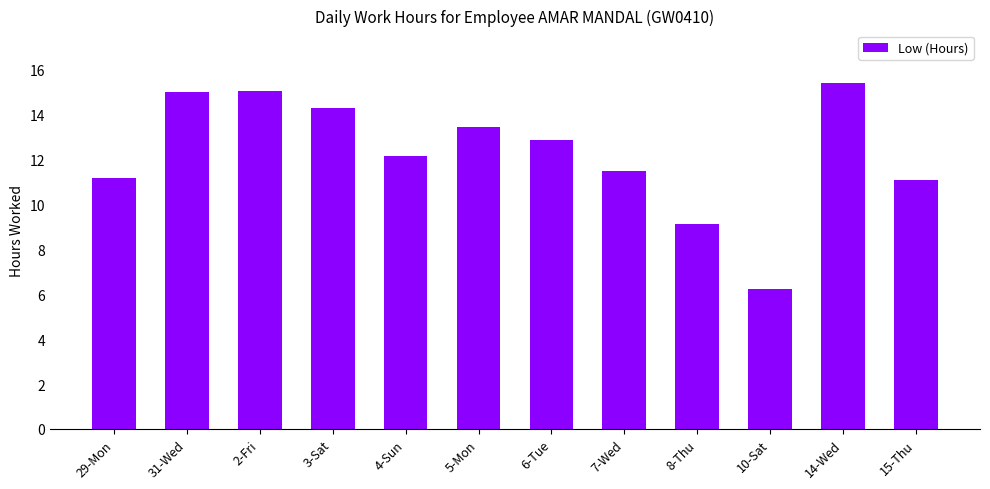

Which category has the highest value across all series?

14-Wed